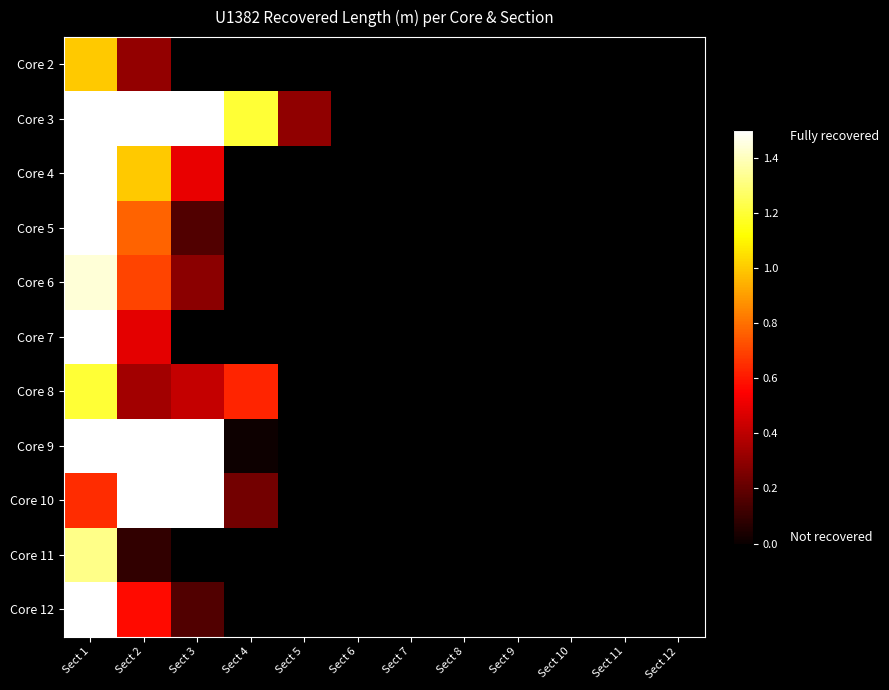

Is the value of Core 7 at Sect 3 greater than the value of Core 12 at Sect 11?

No